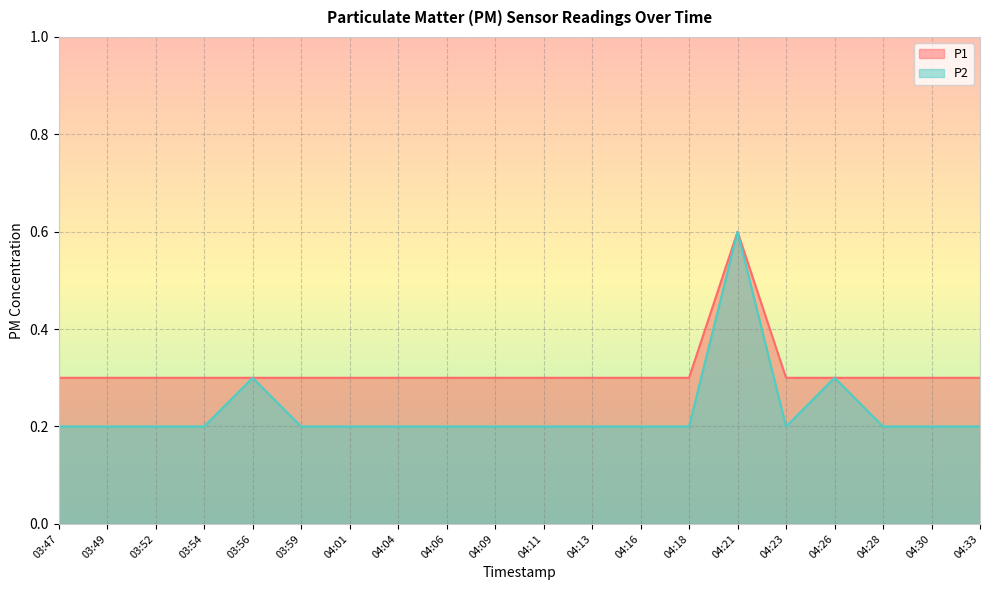

Is the value of P1 at 04:16 greater than the value of P2 at 03:49?

Yes